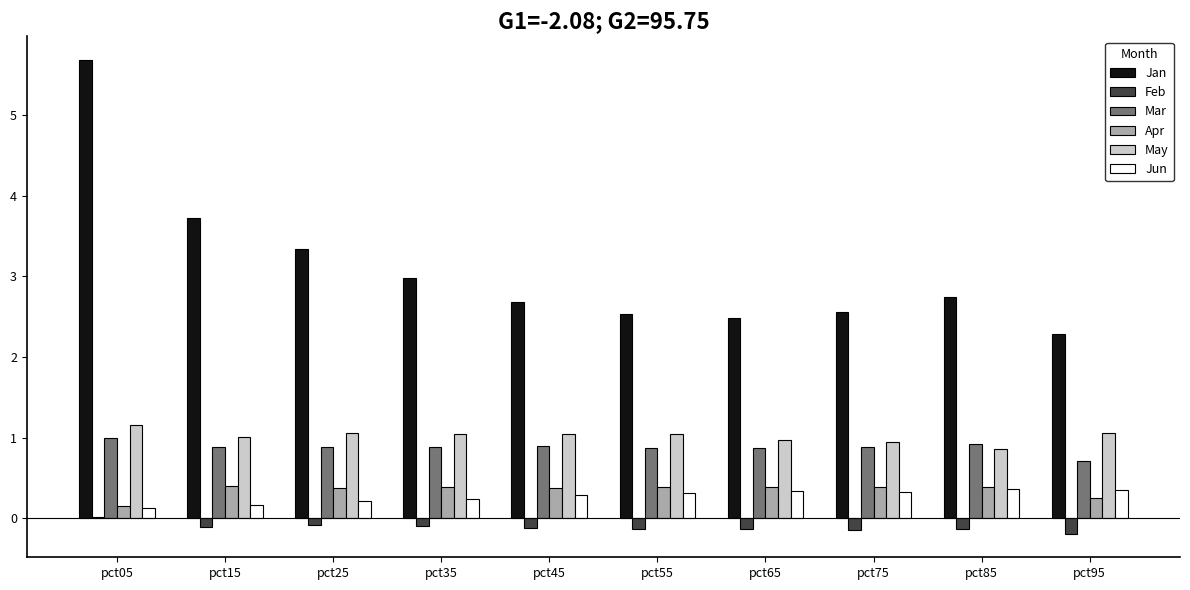

What is the sum of all Feb values?

-1.1